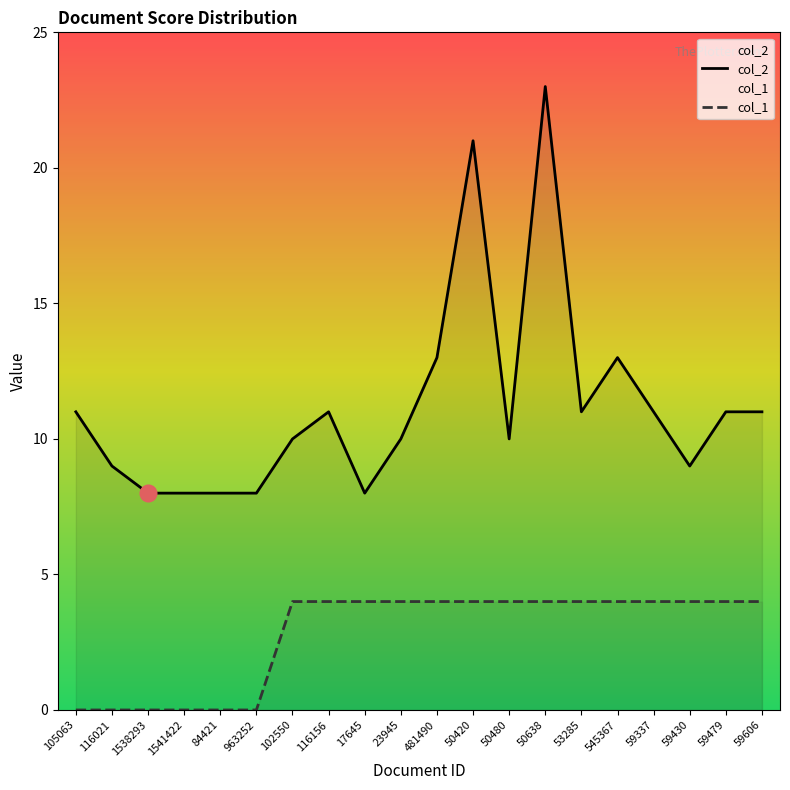

At 50638, list the series in order from largest to smallest.

col_2, col_1